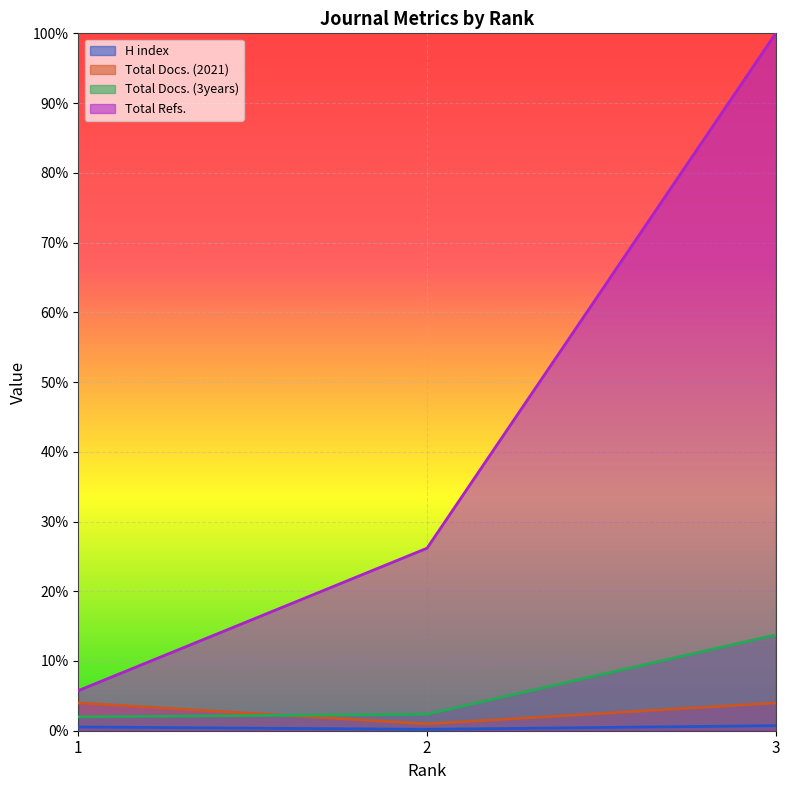

At which label does Total Docs. (2021) reach its minimum?

2